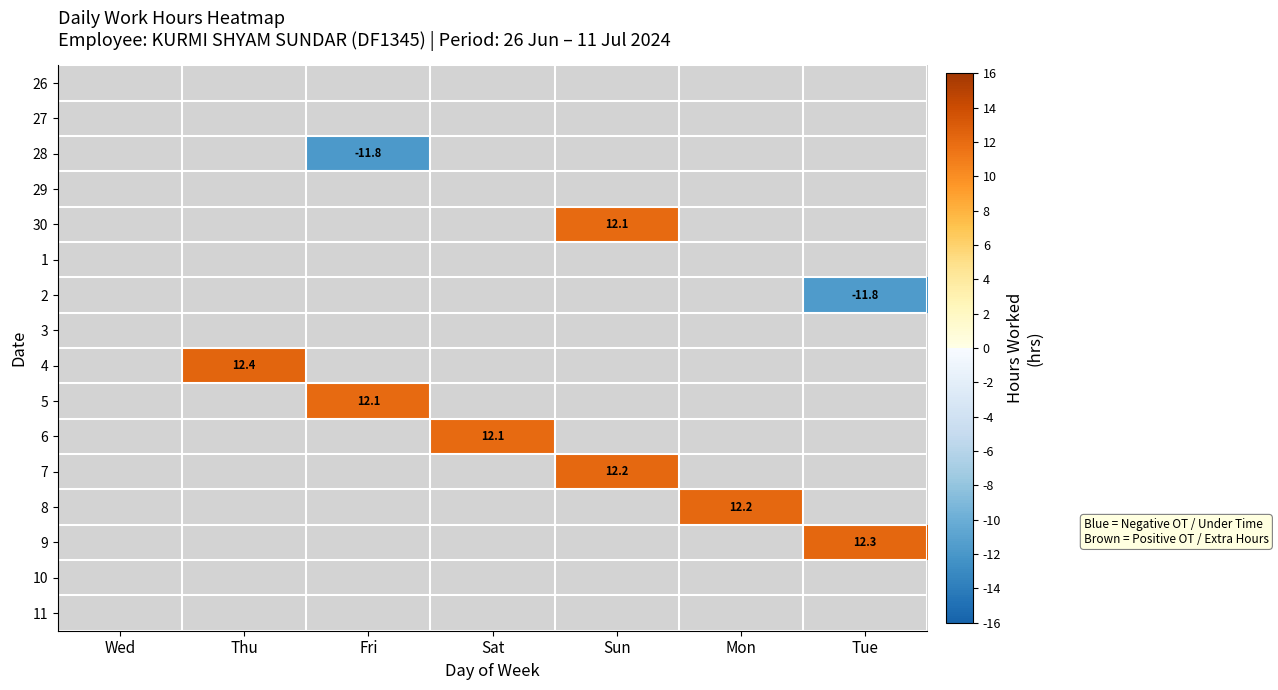

At which category does the chart reach its minimum across all series?

Fri